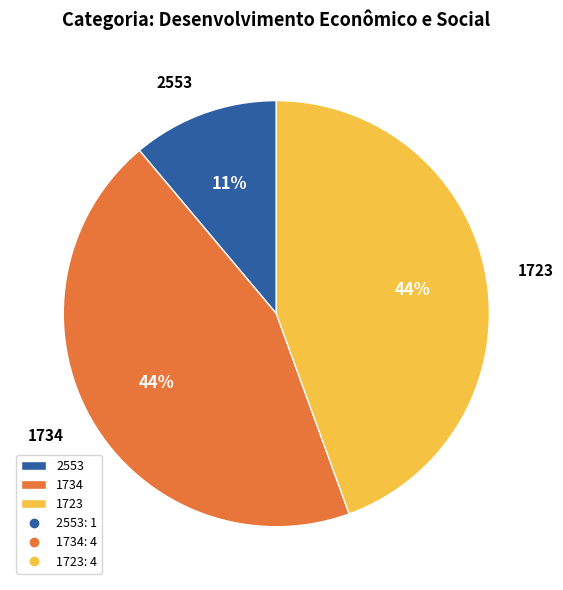

Is there a majority slice in this chart?

No